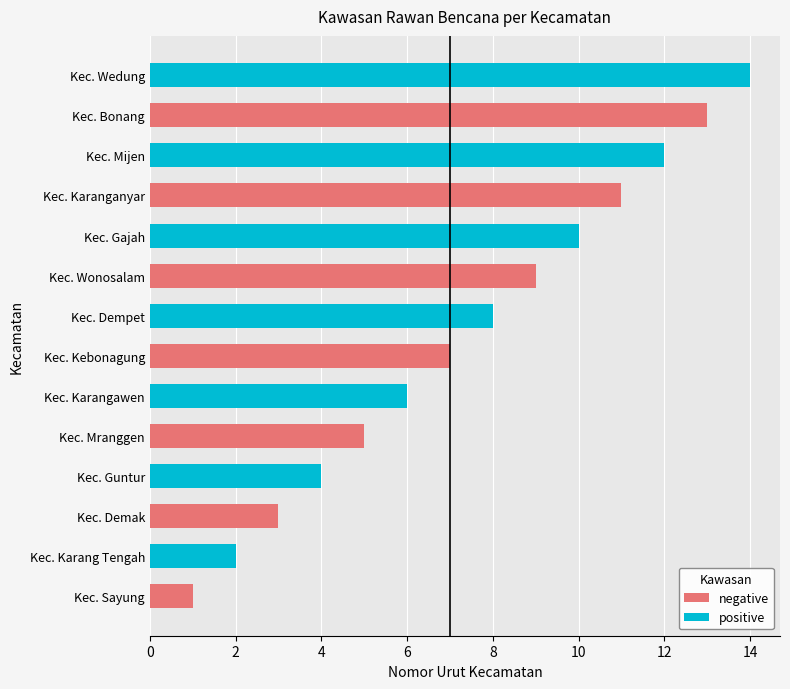

Read the negative value at Kec. Wonosalam.

9